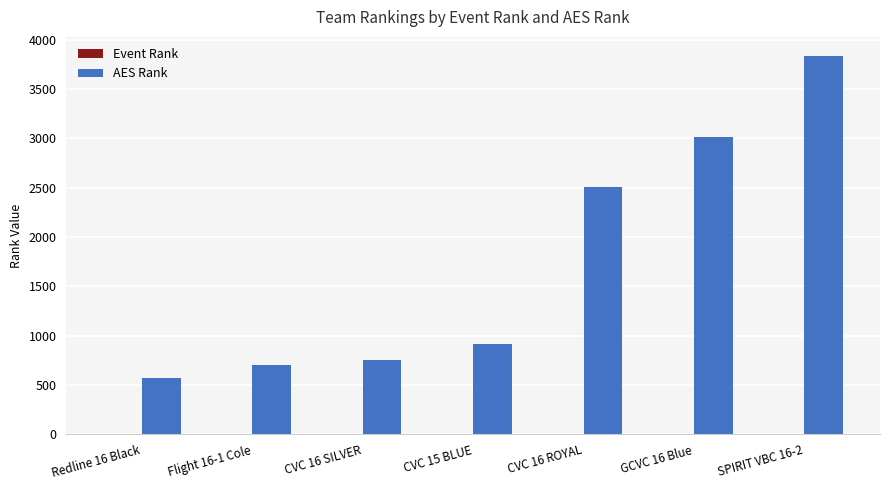

Which label corresponds to the largest value in the chart?

SPIRIT VBC 16-2